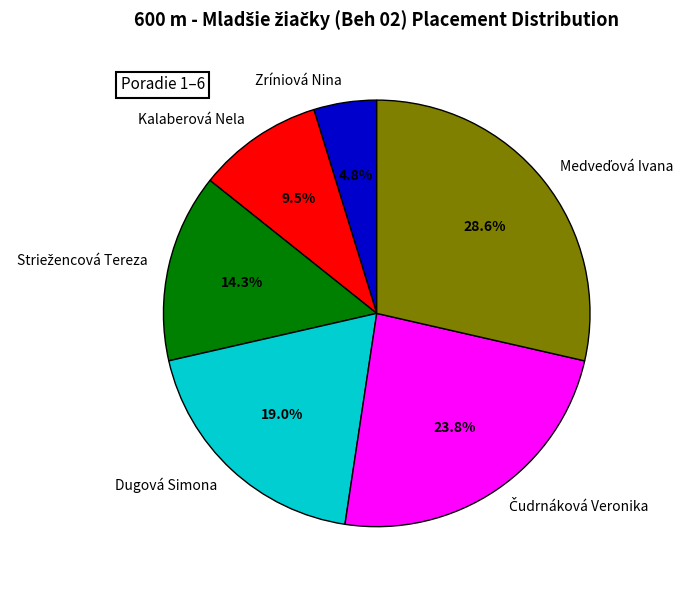

What is the smallest slice in the pie chart?

Zríniová Nina